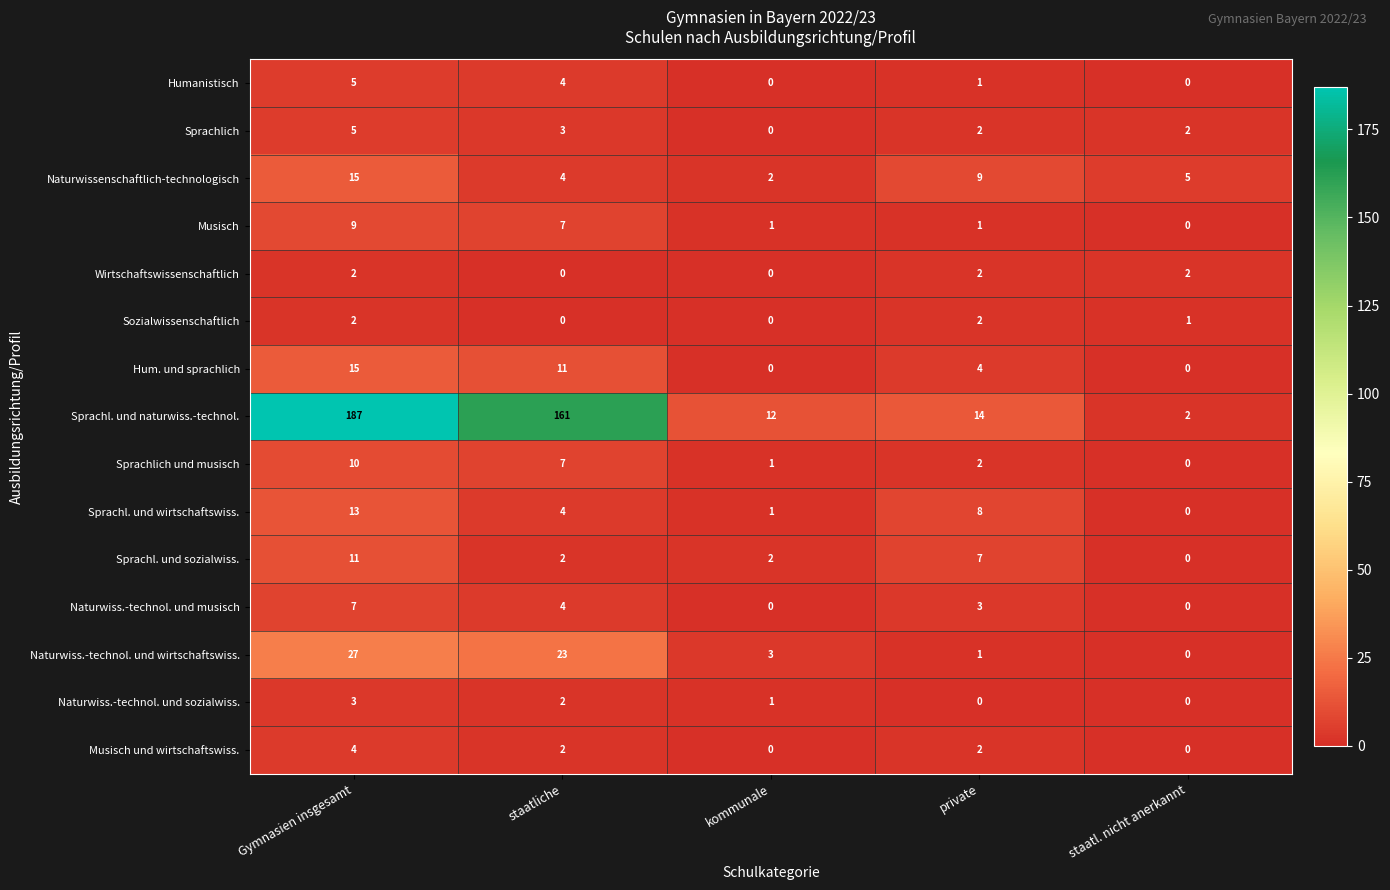

List the labels in order of Naturwiss.-technol. und wirtschaftswiss. value, largest first.

Gymnasien insgesamt, staatliche, kommunale, private, staatl. nicht anerkannt